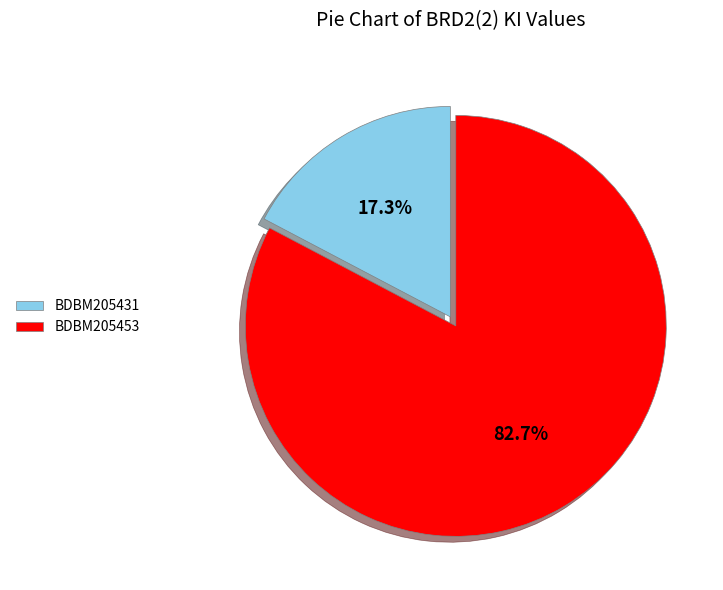

Is there any slice that represents more than half of the pie?

Yes